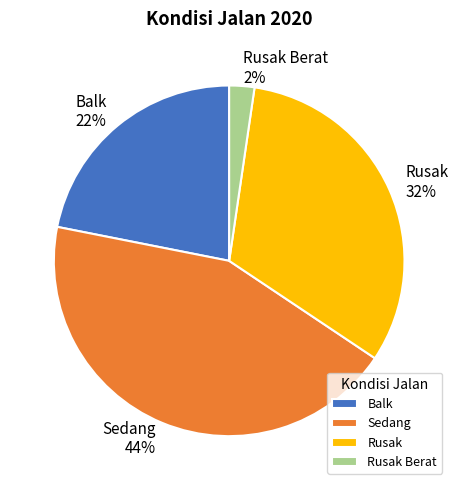

Does any single category account for the majority?

No